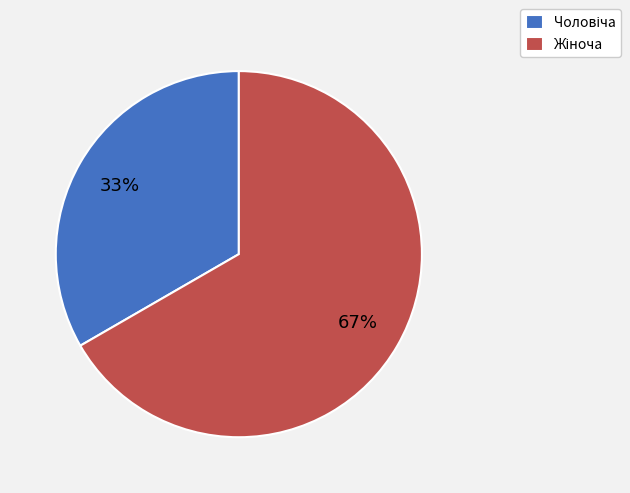

Is there any slice that represents more than half of the pie?

Yes